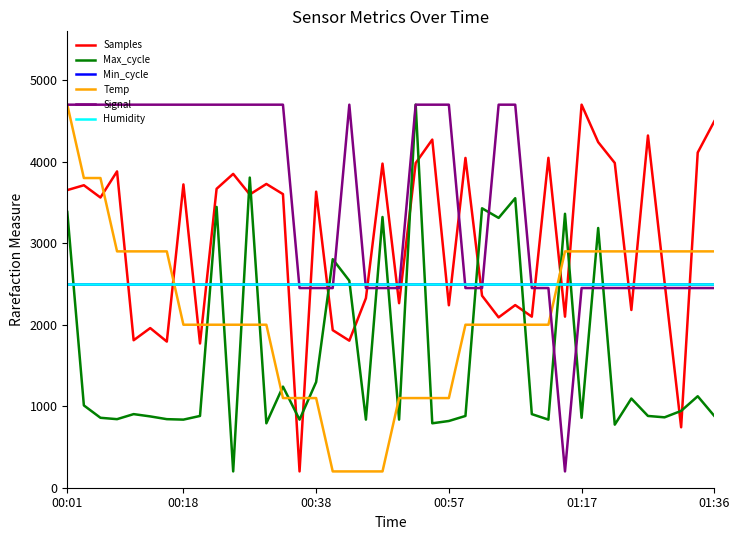

Reading left to right, transcribe all the data shown in this chart.

Samples: 3651.8	3711.5	3560.7	3881.5	1809.6	1958.9	1793.1	3721.8	1769.7	3667.8	3850.9	3598.3	3727.3	3602.7	200.0	3632.7	1933.4	1804.4	2325.3	3977.0	2264.2	3983.9	4271.7	2238.8	4046.6	2356.2	2090.2	2240.9	2098.7	4048.2	2099.0	4700.0	4240.5	3985.0	2180.8	4321.8	2525.6	741.6	4112.6	4496.3
Max_cycle: 3383.8	1010.0	858.1	841.2	903.1	875.0	841.2	835.6	880.6	3445.6	200.0	3805.6	790.6	1240.6	835.6	1296.9	2804.4	2540.0	835.6	3321.9	835.6	4700.0	790.6	818.8	880.6	3428.8	3310.6	3552.5	903.1	835.6	3361.2	858.1	3186.9	773.8	1094.4	880.6	863.8	942.5	1122.5	880.6
Min_cycle: 2500.0	2500.0	2500.0	2500.0	2500.0	2500.0	2500.0	2500.0	2500.0	2500.0	2500.0	2500.0	2500.0	2500.0	2500.0	2500.0	2500.0	2500.0	2500.0	2500.0	2500.0	2500.0	2500.0	2500.0	2500.0	2500.0	2500.0	2500.0	2500.0	2500.0	2500.0	2500.0	2500.0	2500.0	2500.0	2500.0	2500.0	2500.0	2500.0	2500.0
Temp: 4700.0	3800.0	3800.0	2900.0	2900.0	2900.0	2900.0	2000.0	2000.0	2000.0	2000.0	2000.0	2000.0	1100.0	1100.0	1100.0	200.0	200.0	200.0	200.0	1100.0	1100.0	1100.0	1100.0	2000.0	2000.0	2000.0	2000.0	2000.0	2000.0	2900.0	2900.0	2900.0	2900.0	2900.0	2900.0	2900.0	2900.0	2900.0	2900.0
Signal: 4700.0	4700.0	4700.0	4700.0	4700.0	4700.0	4700.0	4700.0	4700.0	4700.0	4700.0	4700.0	4700.0	4700.0	2450.0	2450.0	2450.0	4700.0	2450.0	2450.0	2450.0	4700.0	4700.0	4700.0	2450.0	2450.0	4700.0	4700.0	2450.0	2450.0	200.0	2450.0	2450.0	2450.0	2450.0	2450.0	2450.0	2450.0	2450.0	2450.0
Humidity: 2500.0	2500.0	2500.0	2500.0	2500.0	2500.0	2500.0	2500.0	2500.0	2500.0	2500.0	2500.0	2500.0	2500.0	2500.0	2500.0	2500.0	2500.0	2500.0	2500.0	2500.0	2500.0	2500.0	2500.0	2500.0	2500.0	2500.0	2500.0	2500.0	2500.0	2500.0	2500.0	2500.0	2500.0	2500.0	2500.0	2500.0	2500.0	2500.0	2500.0